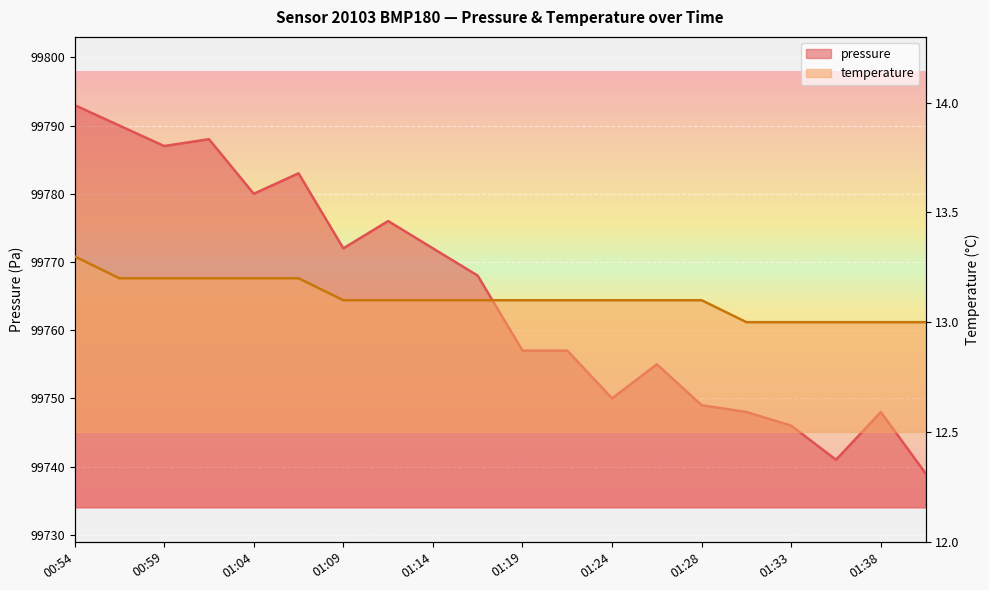

True or false: pressure and temperature intersect in this chart.

False